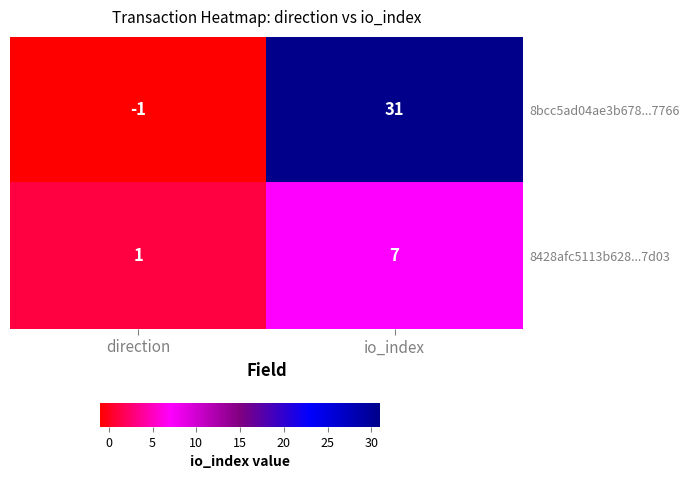

What is the difference between the highest and lowest values at direction?

2